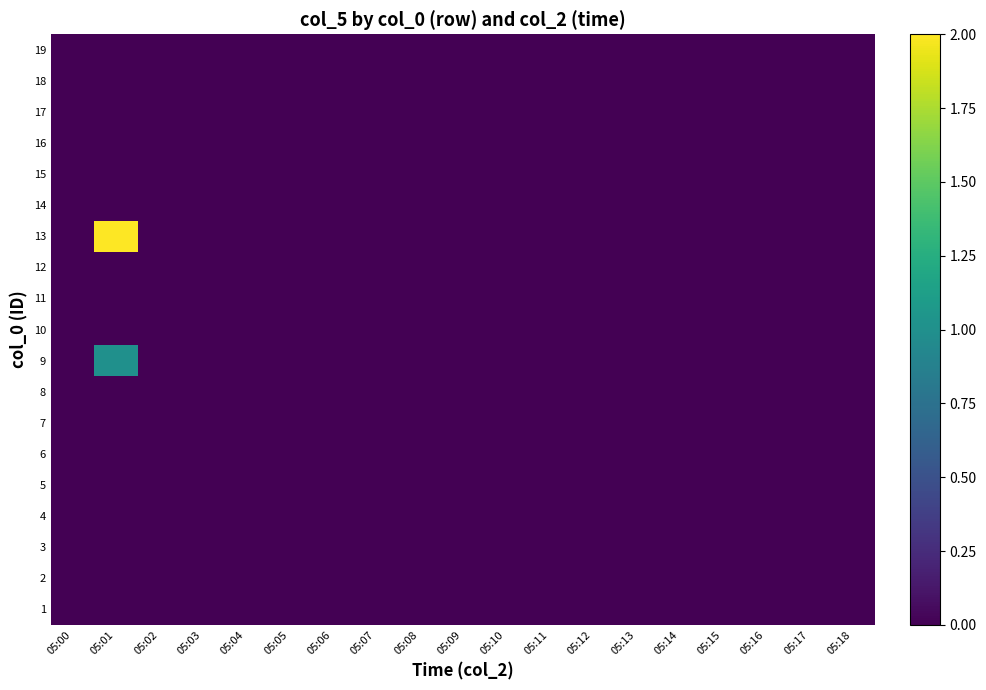

List the series in order of their peak value, highest first.

13, 9, 1, 2, 3, 4, 5, 6, 7, 8, 10, 11, 12, 14, 15, 16, 17, 18, 19